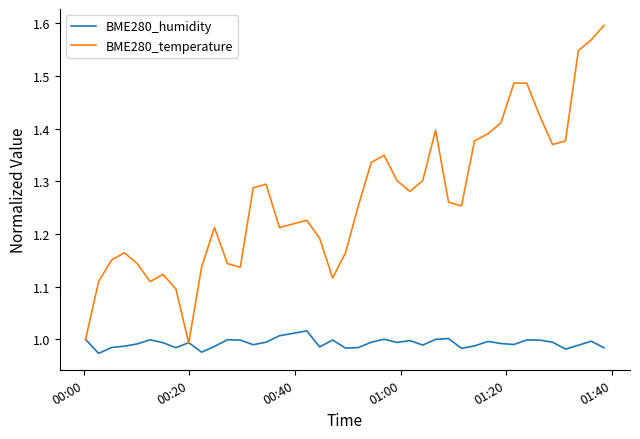

True or false: BME280_humidity has more than 1 points higher than both neighbors.

True